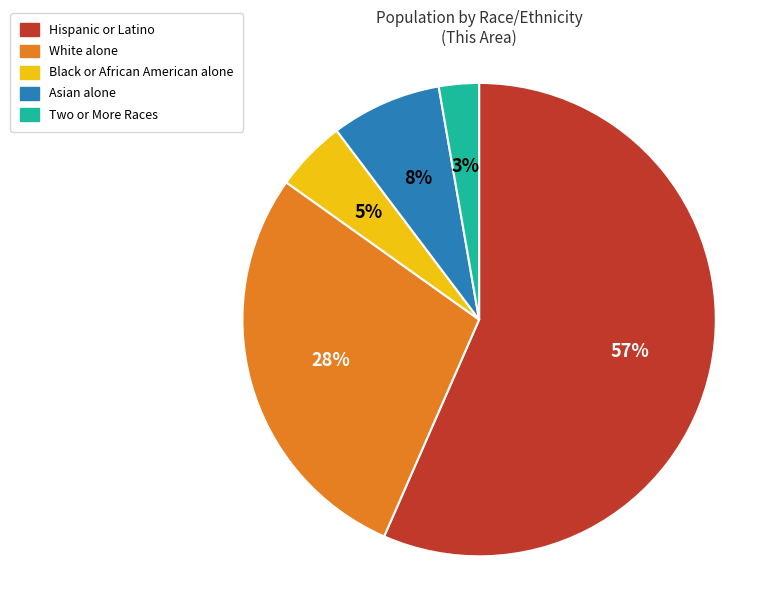

Is it true that Asian alone is 8% of the pie?

True